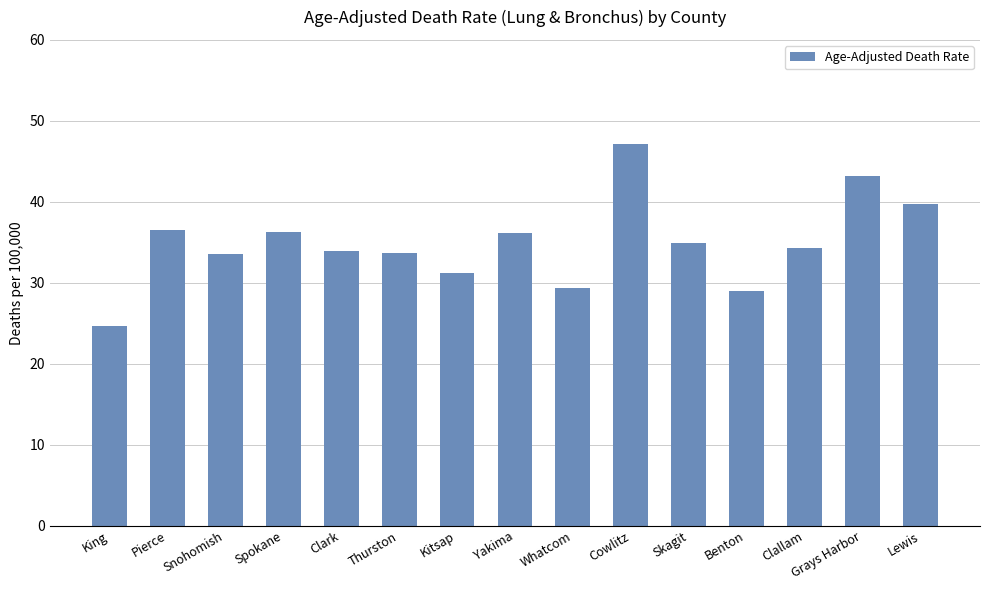

What is the average value?

34.9